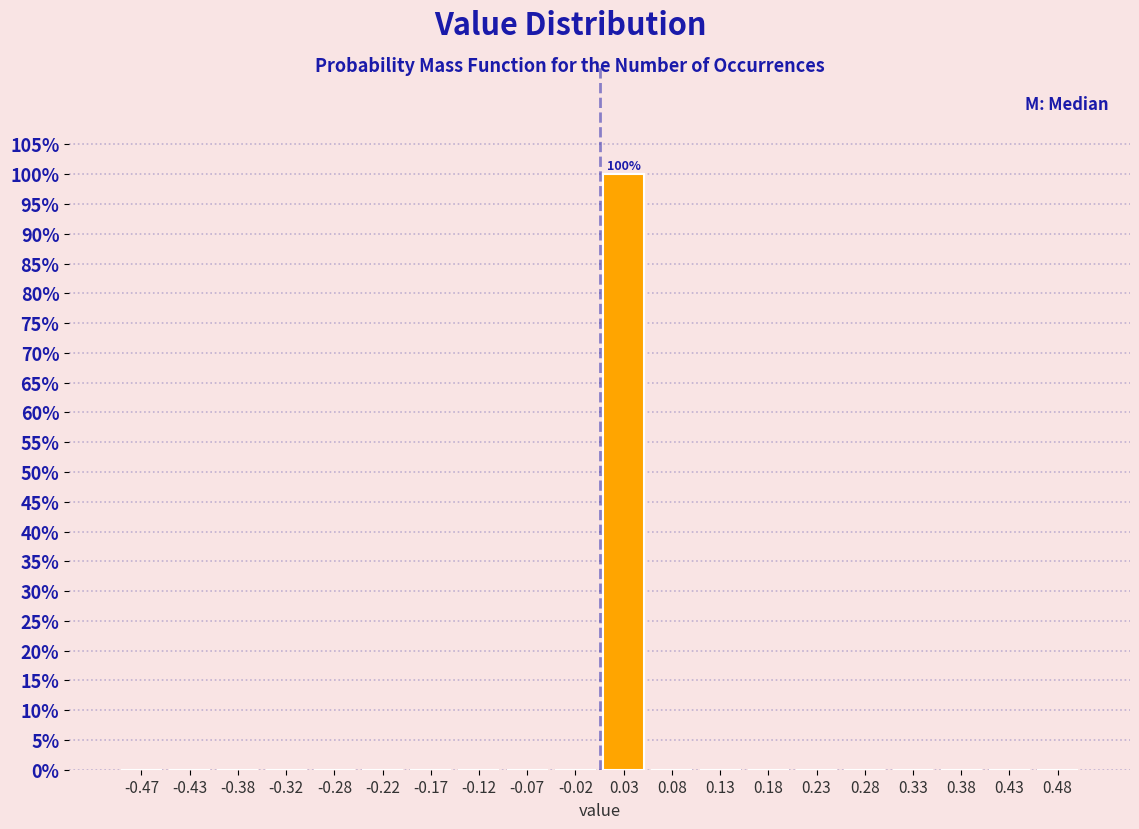

Over which range of the x-axis is the bar tallest?

0.00 to 0.05